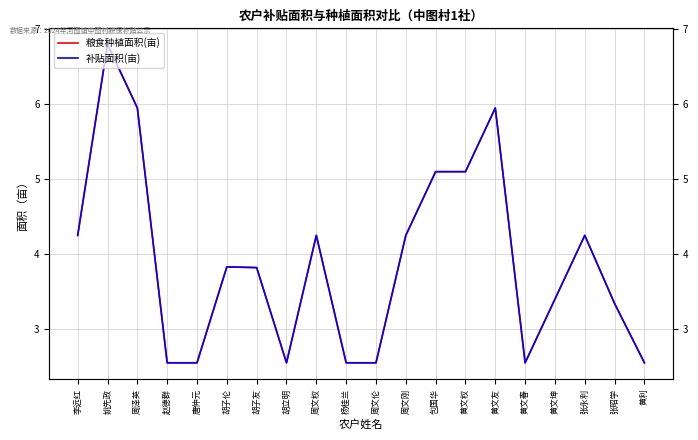

What is the maximum value shown in the chart?

6.8